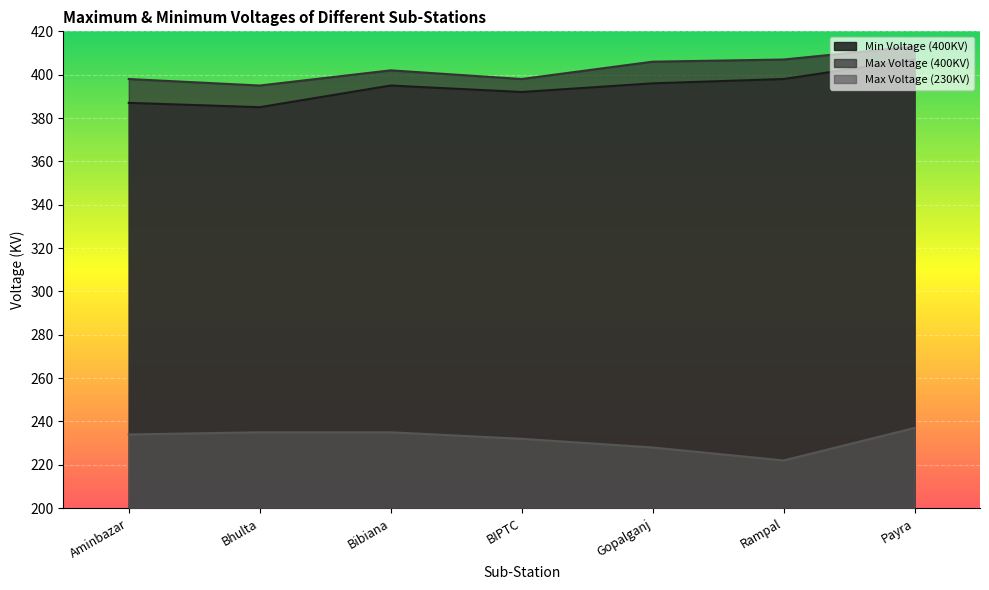

The Max Voltage (400KV) series shows 406 at Gopalganj. True or false?

True